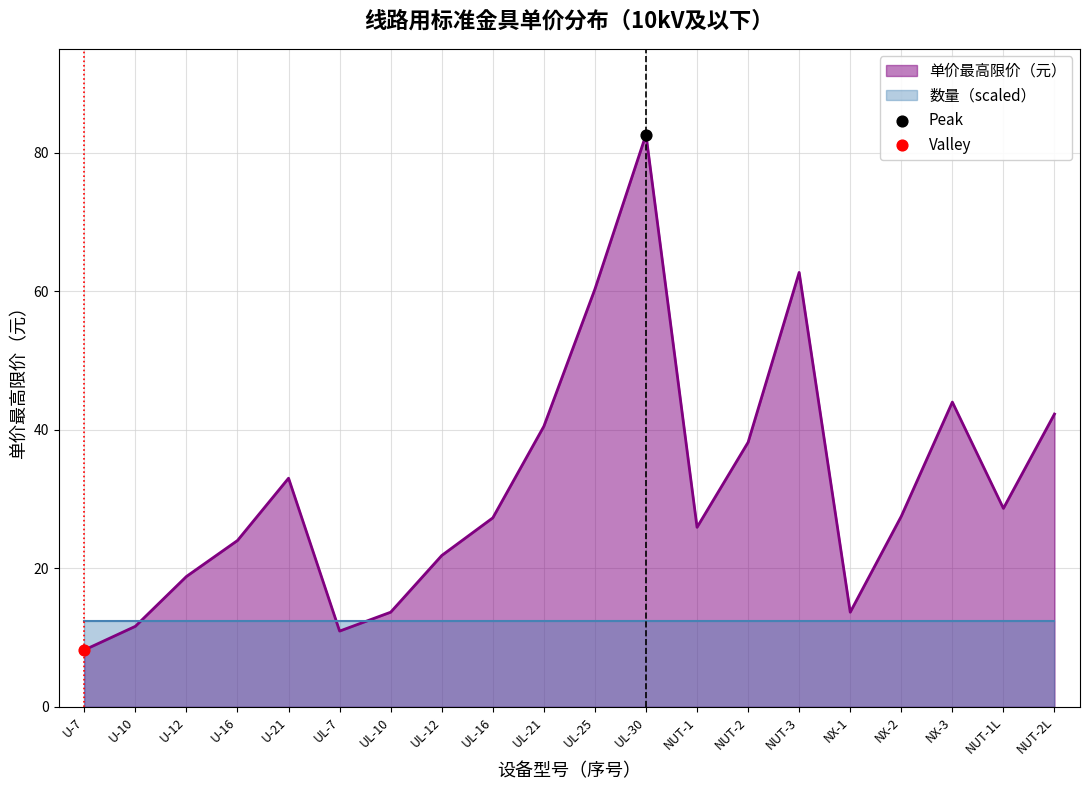

Which has a higher value, U-21 or UL-21?

UL-21